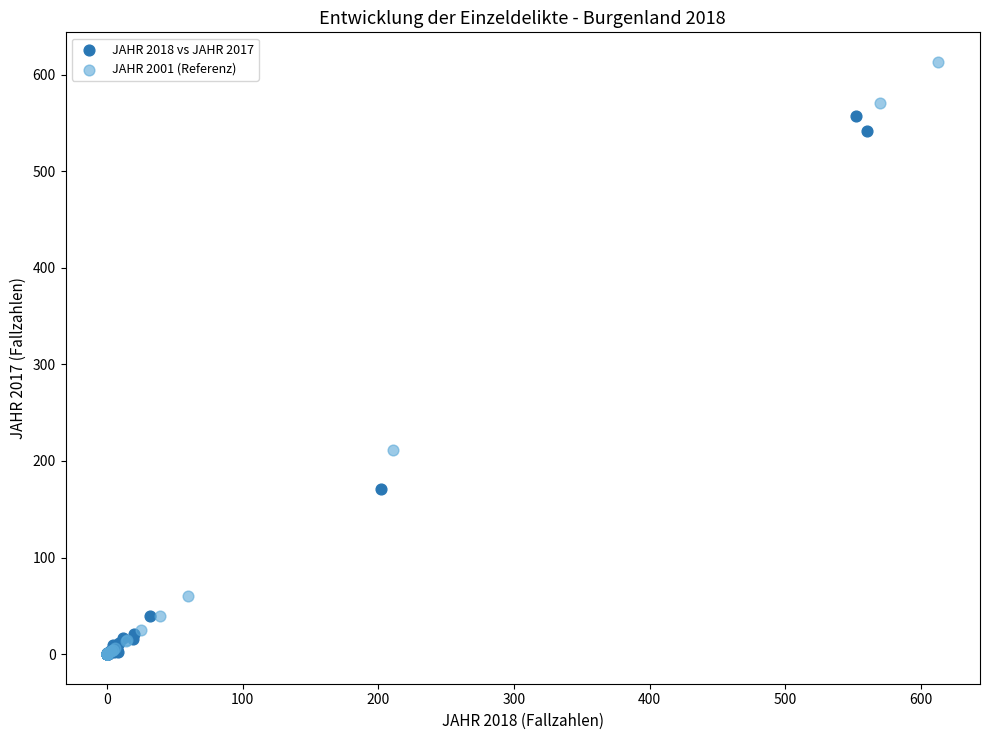

What are all the series names shown in the legend?

JAHR 2018 vs JAHR 2017, JAHR 2001 (Referenz)